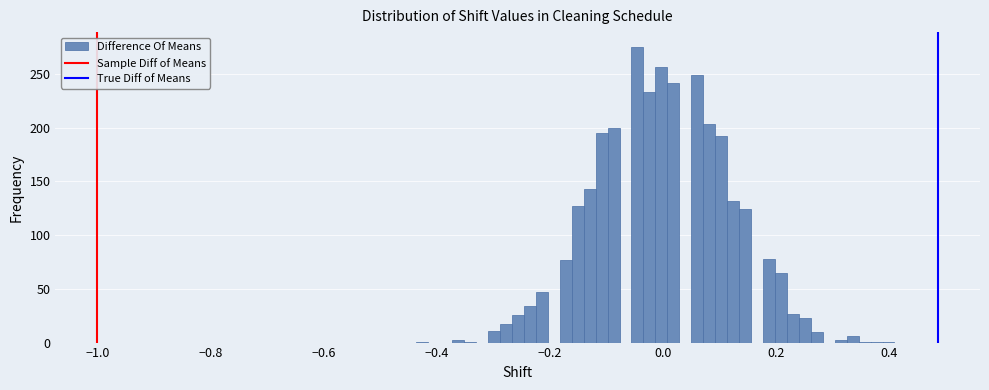

Around what value on the x-axis is the tallest bar? Give the approximate position of its centre, as read against the axis.

-0.04